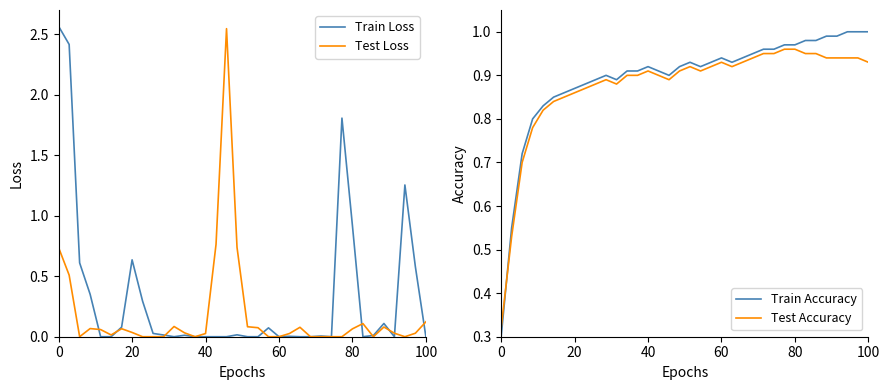

How many times do Test Accuracy and Train Loss cross each other?

5